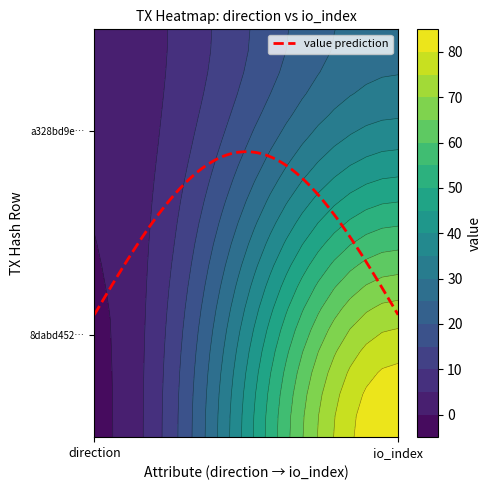

Reading left to right, list all the values displayed in this chart.

8dabd4525f79bef857be945d7457567ac9f6958: -1	85
a328bd9ed1d89f4598c0039452600947ac31a8d: 1	28